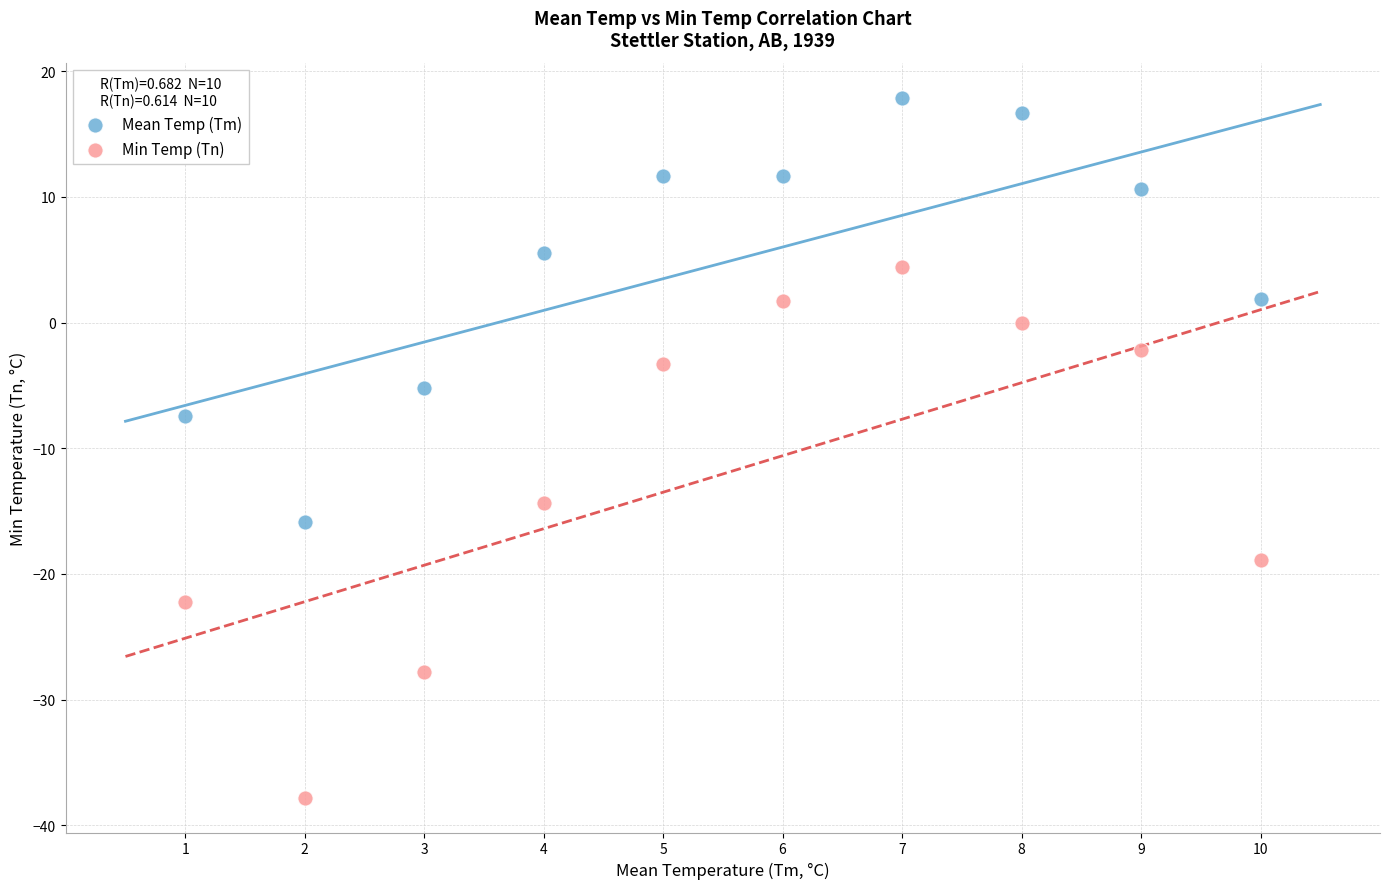

Which series contains the highest Y value?

Mean Temp (Tm)